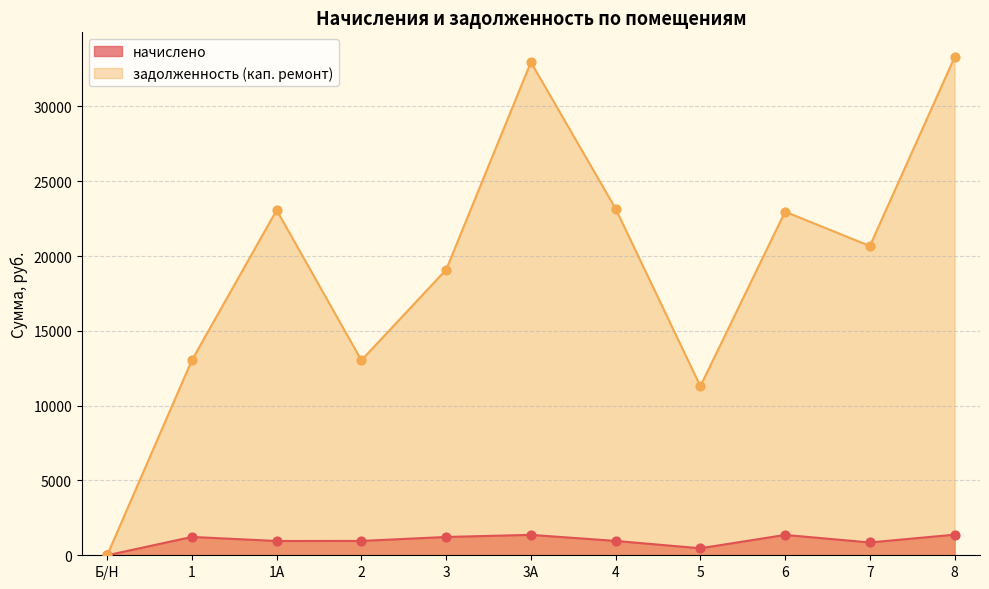

Is the value of начислено at 6 greater than the value of задолженность (кап. ремонт) at 4?

No